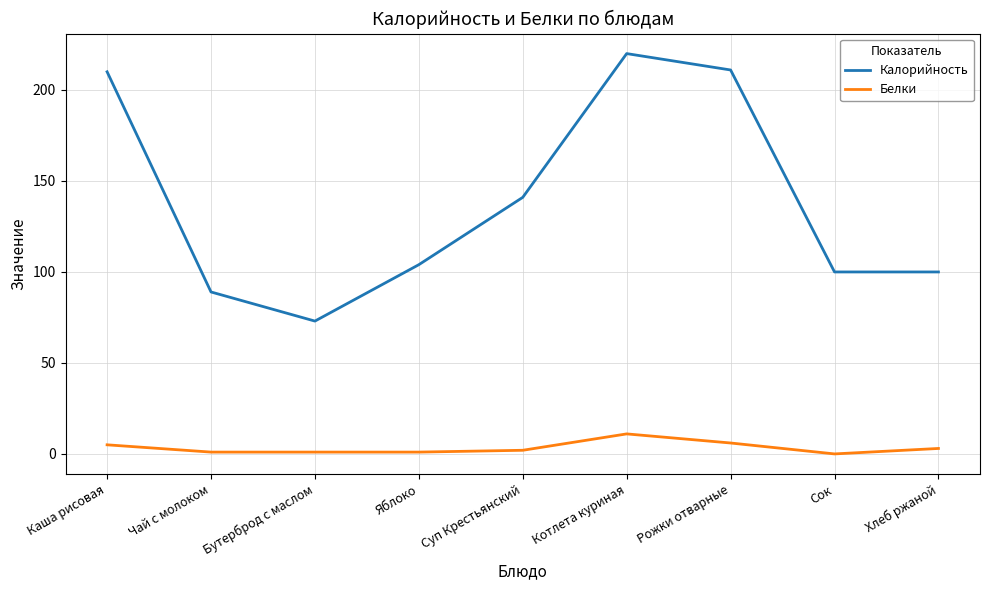

Where does the Калорийность series first go above 104?

Каша рисовая